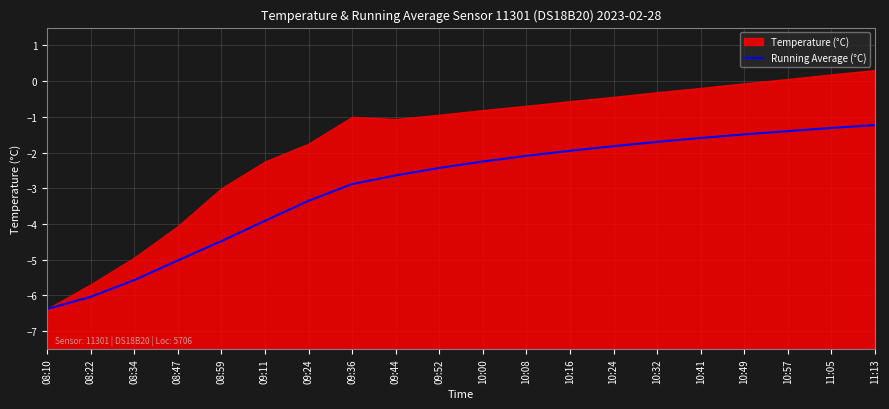

True or false: the data shows -1.8 at 10:57.

False